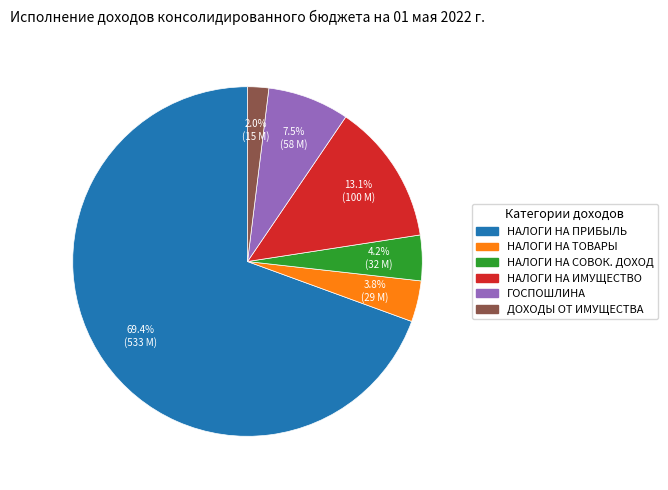

Which slice is the smallest?

ДОХОДЫ ОТ ИМУЩЕСТВА